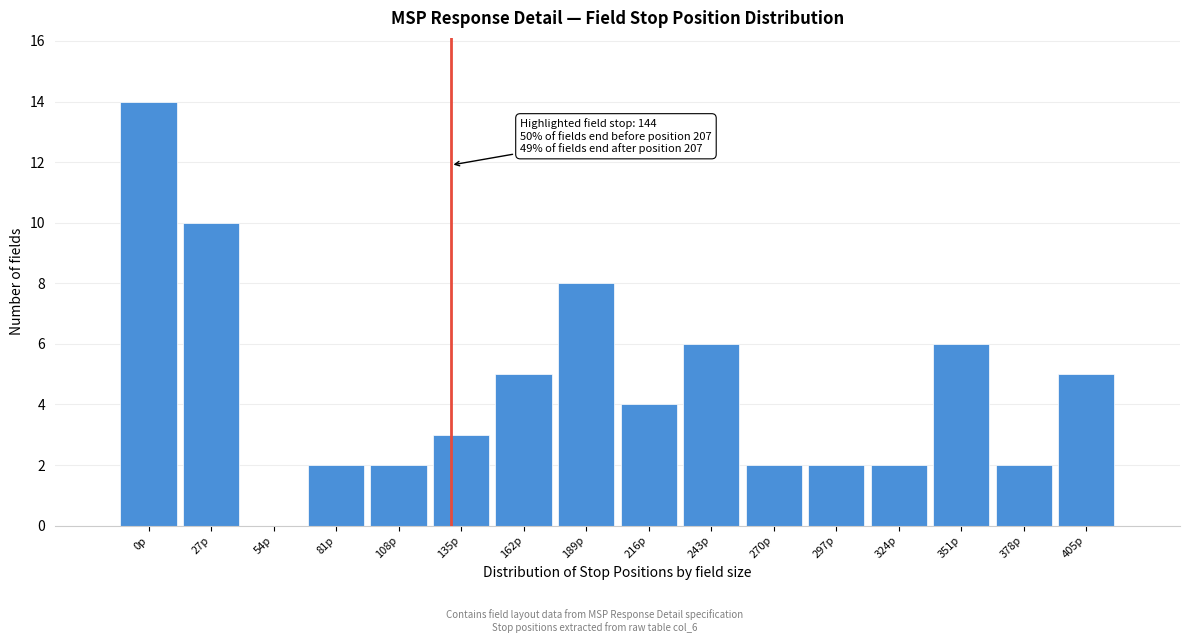

Reading left to right, what are all the values shown in this chart?

0p=14	27p=10	54p=0	81p=2	108p=2	135p=3	162p=5	189p=8	216p=4	243p=6	270p=2	297p=2	324p=2	351p=6	378p=2	405p=5